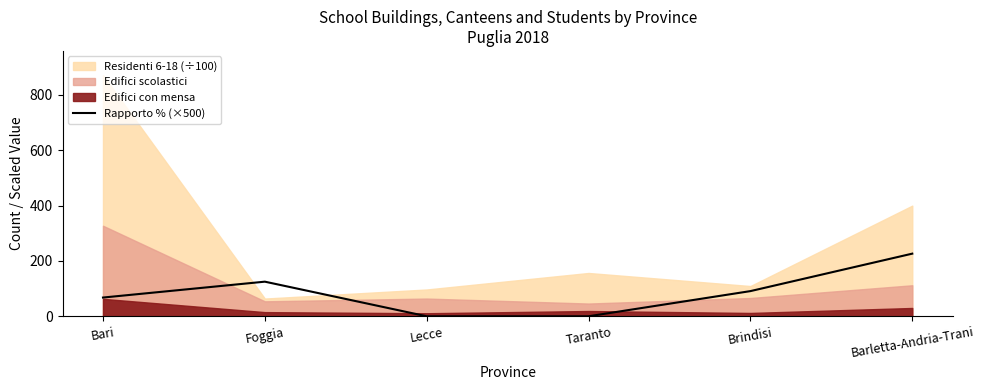

At which category does the data reach its first local peak?

Foggia